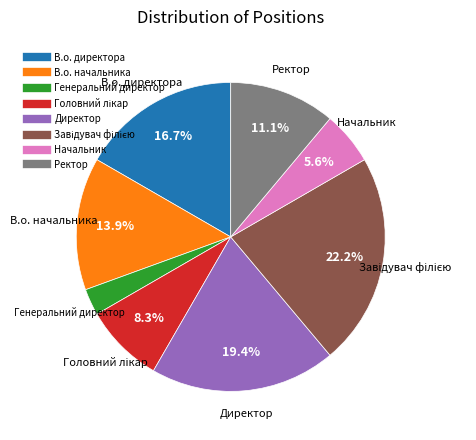

Approximately how many times larger is the value at Начальник compared to Ректор?

0.5